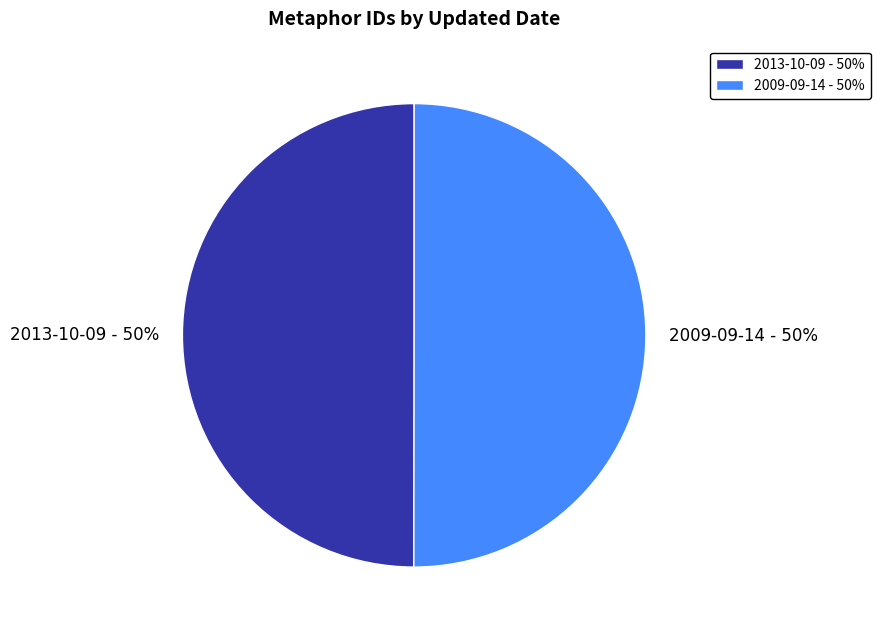

Approximately how many times larger is the value at 2009-09-14 compared to 2013-10-09?

1.0